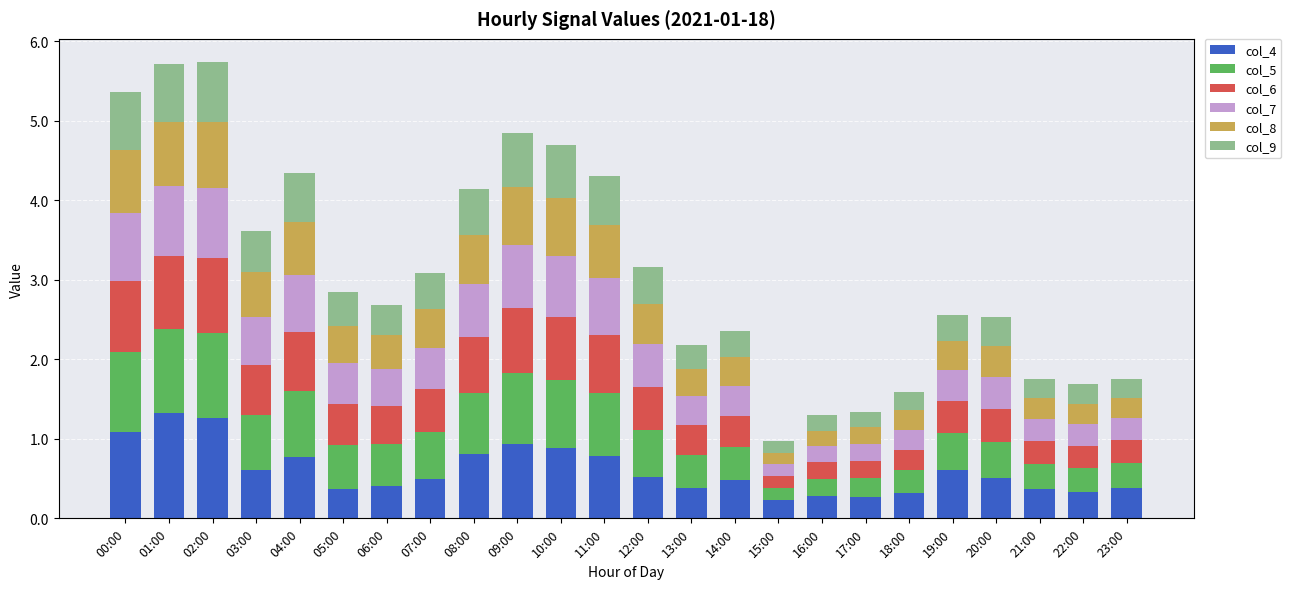

What is the total value across all series at 18:00?

1.6